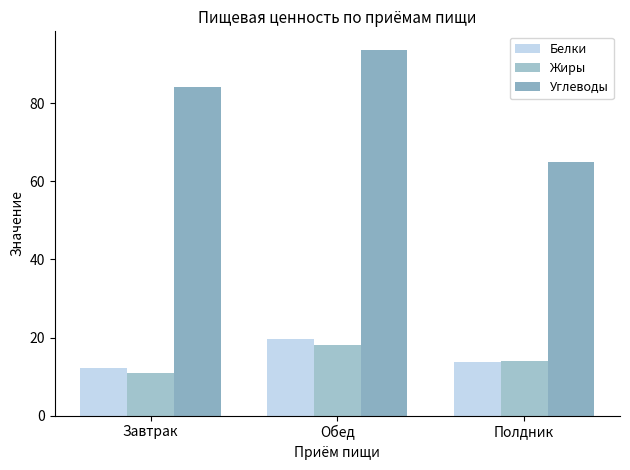

What is the minimum value shown in the chart?

11.0